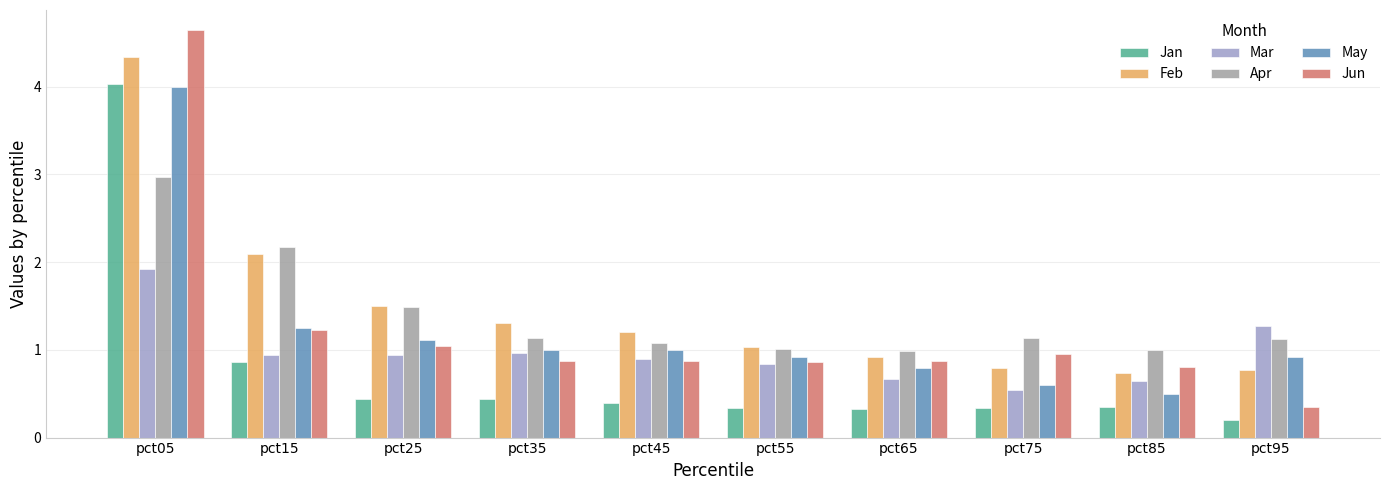

What is the value of the Feb bar at the 6th from the left?

1.0